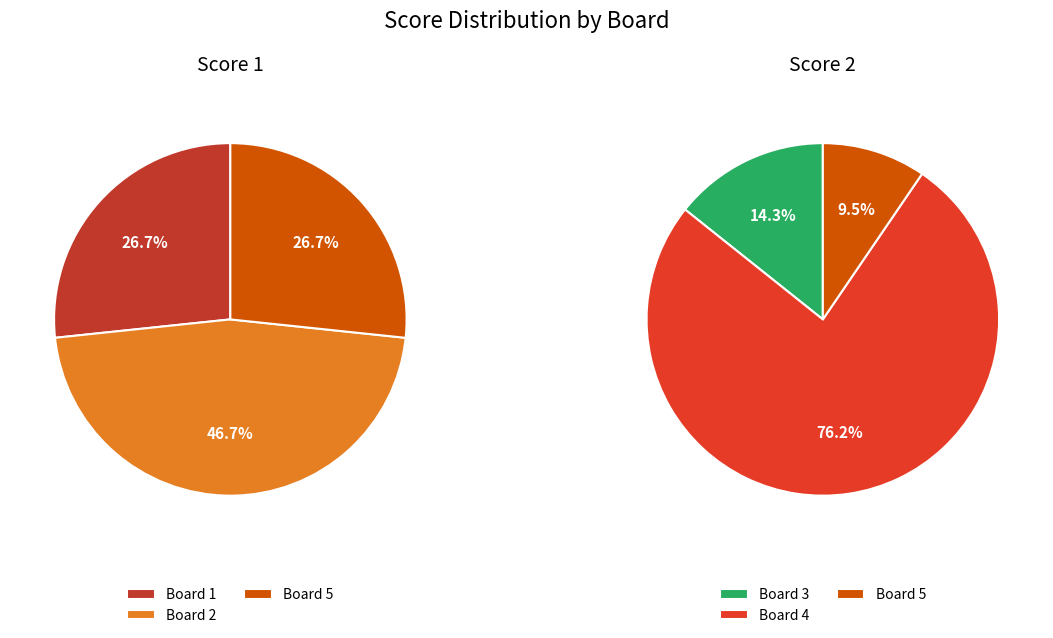

How many slices are in this pie chart?

5